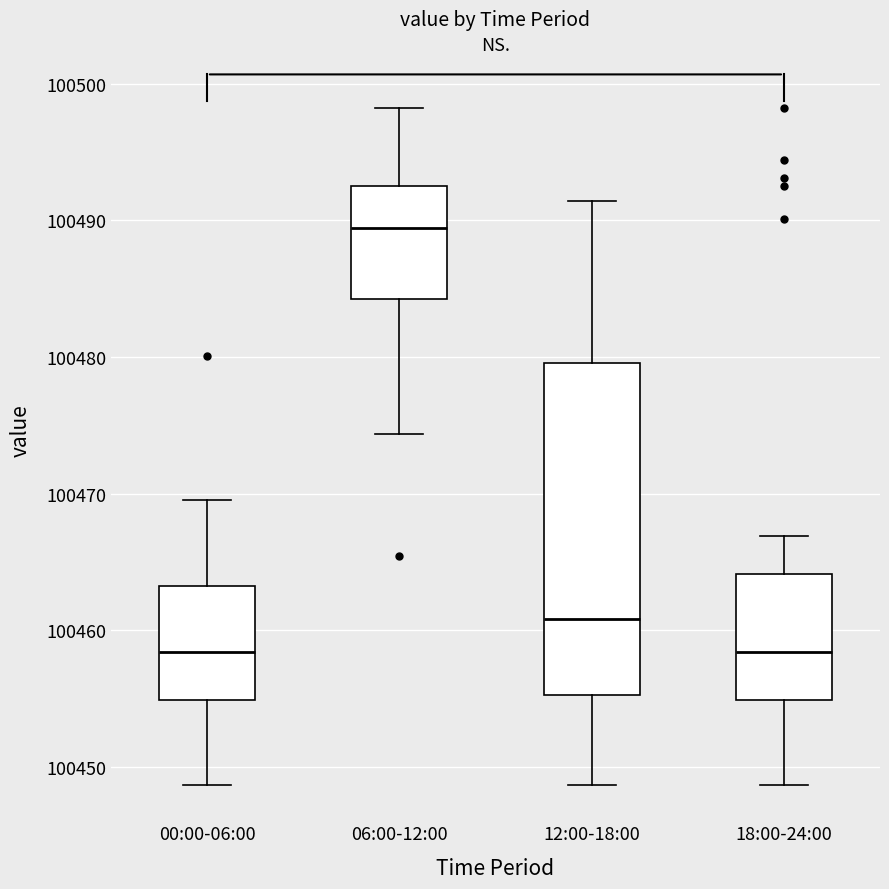

Reading left to right, read every box against the y-axis: the position of its median line, the range the box covers, and the ends of its whiskers. The values are not printed on the chart, so give them approximately, as read against the axis.

00:00-06:00: median 100458, box 100455 to 100463, whiskers 100449 to 100470
06:00-12:00: median 100489, box 100484 to 100493, whiskers 100474 to 100498
12:00-18:00: median 100461, box 100455 to 100480, whiskers 100449 to 100491
18:00-24:00: median 100458, box 100455 to 100464, whiskers 100449 to 100467